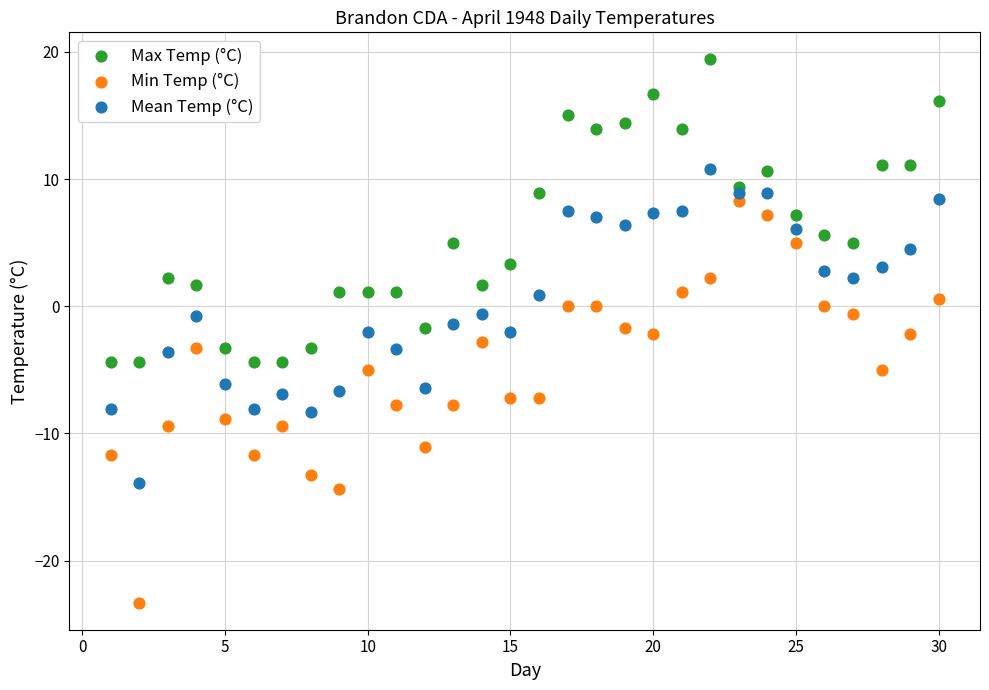

Across all data points, what is the range of X values (max minus min)?

29.0